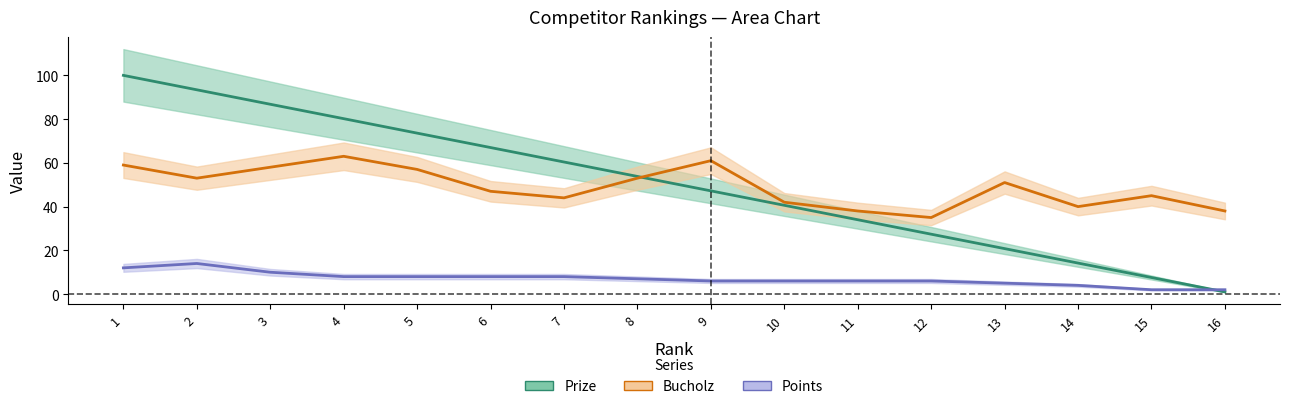

What are all the series names shown in the legend?

Prize, Bucholz, Points